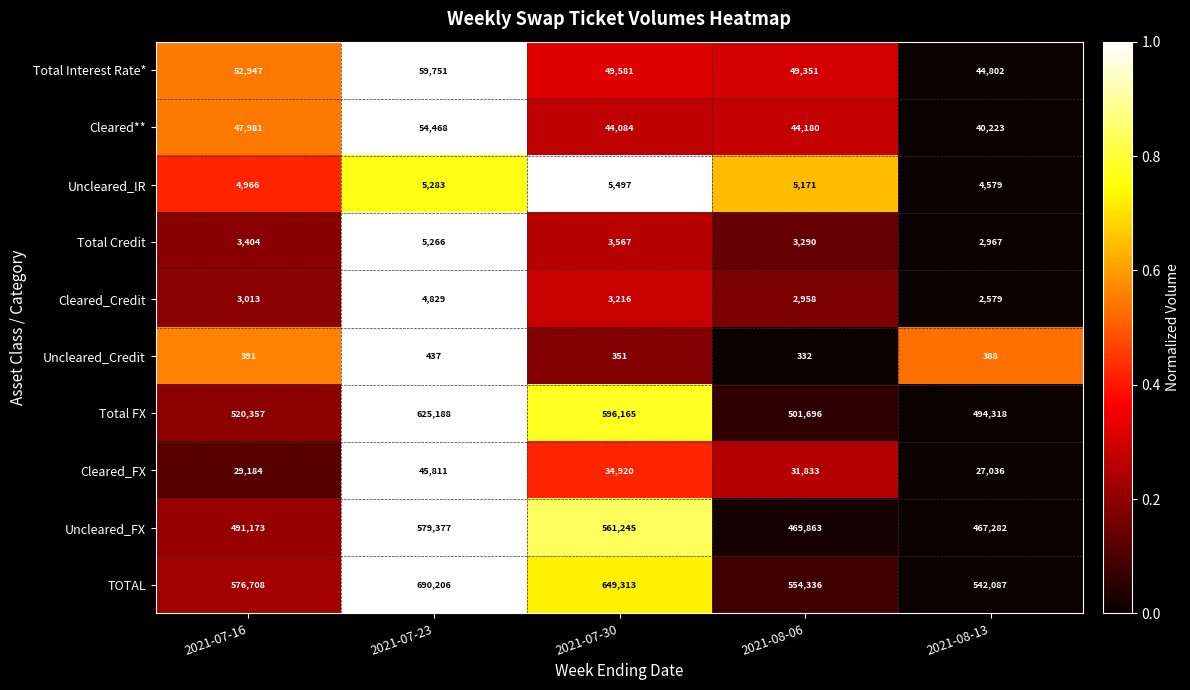

Which series changed the most between 2021-07-23 and 2021-08-13?

TOTAL